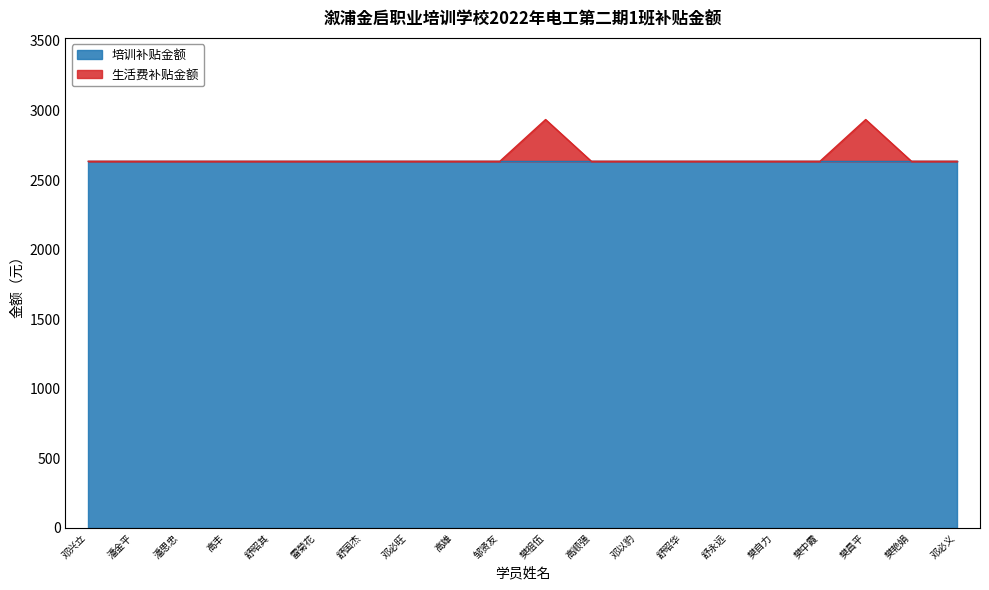

Reading left to right, list all the values displayed in this chart.

邓兴立=2635	潘金平=2635	潘思忠=2635	高丰=2635	舒昭其=2635	雷菊花=2635	舒国杰=2635	邓必旺=2635	高雄=2635	邹贤友=2635	樊祖伍=2935	高顺强=2635	邓以豹=2635	舒昭华=2635	舒永远=2635	樊自力=2635	樊中霞=2635	樊昌平=2935	樊艳娟=2635	邓必义=2635